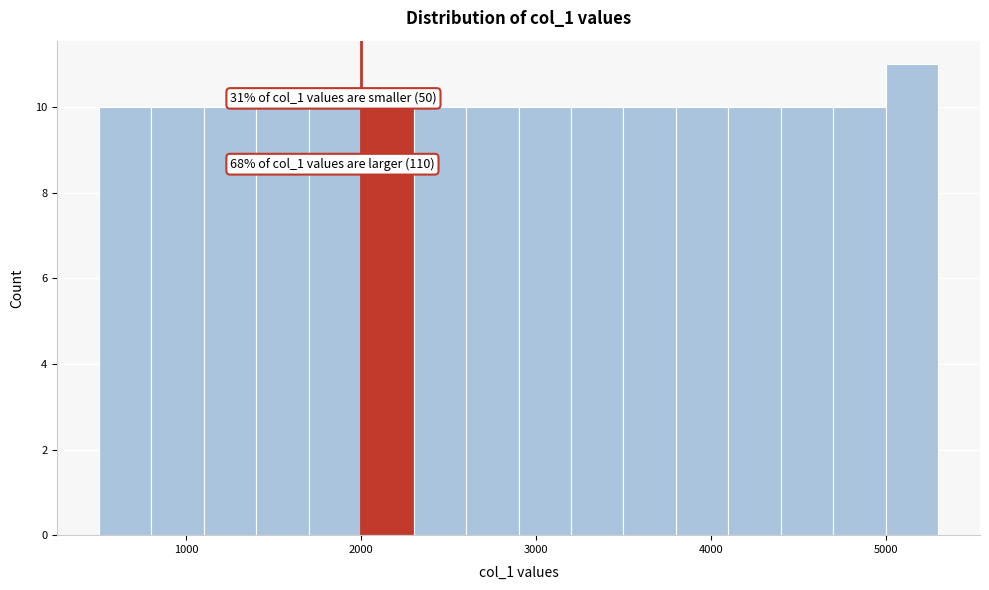

Read against the x-axis, roughly where is the centre of the tallest bar?

5200